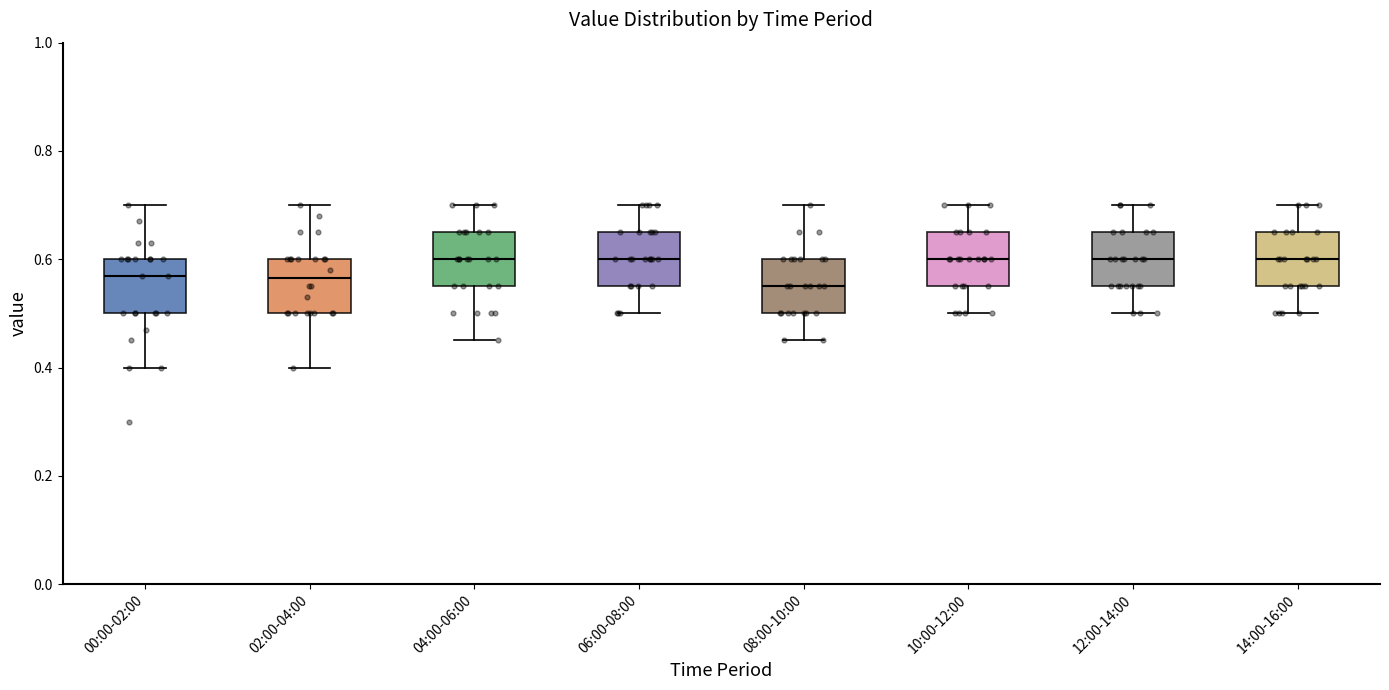

Where does the upper whisker of the box for 06:00-08:00 end on the y-axis? The values are not printed on the chart, so give them approximately, as read against the axis.

0.70